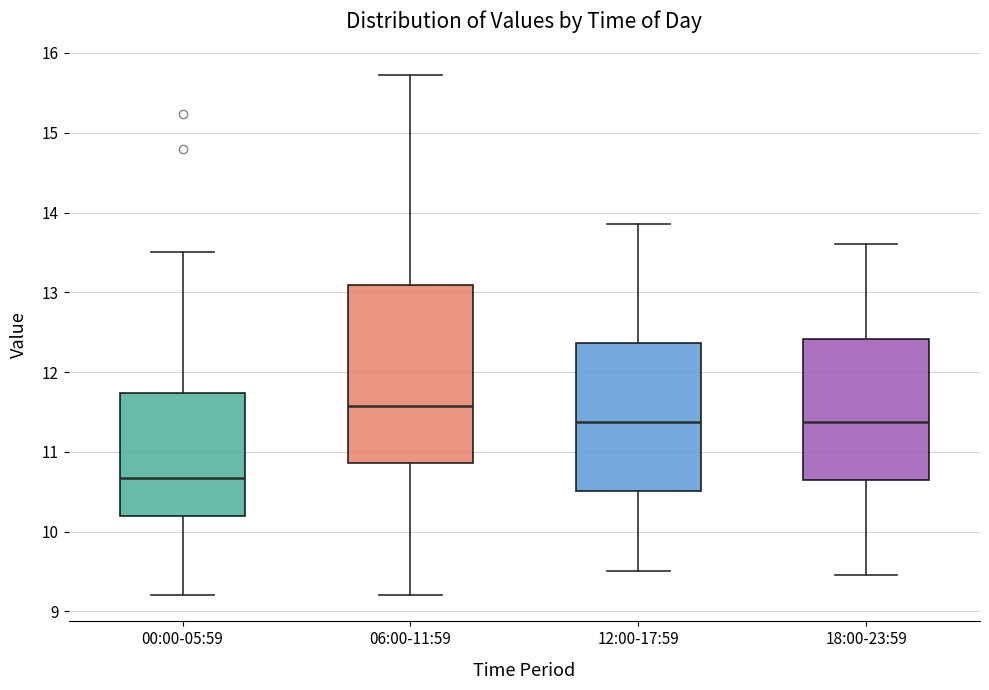

Which box's median line is the lowest?

00:00-05:59